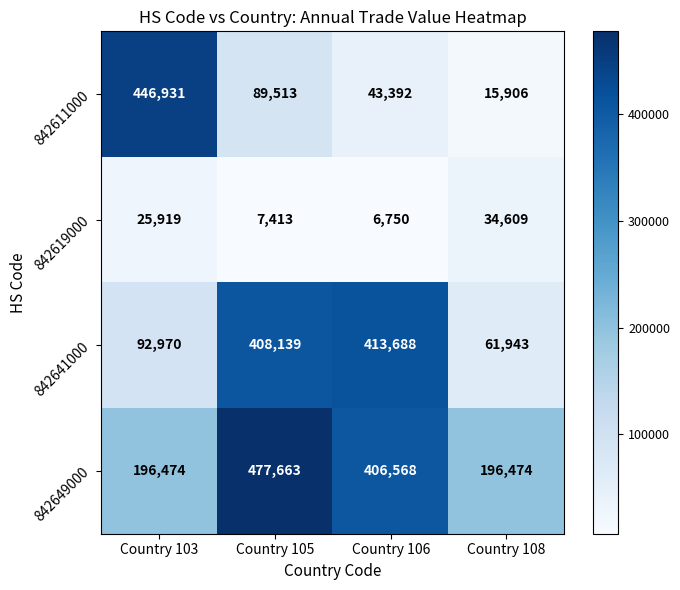

What is the minimum value for 842649000?

196474